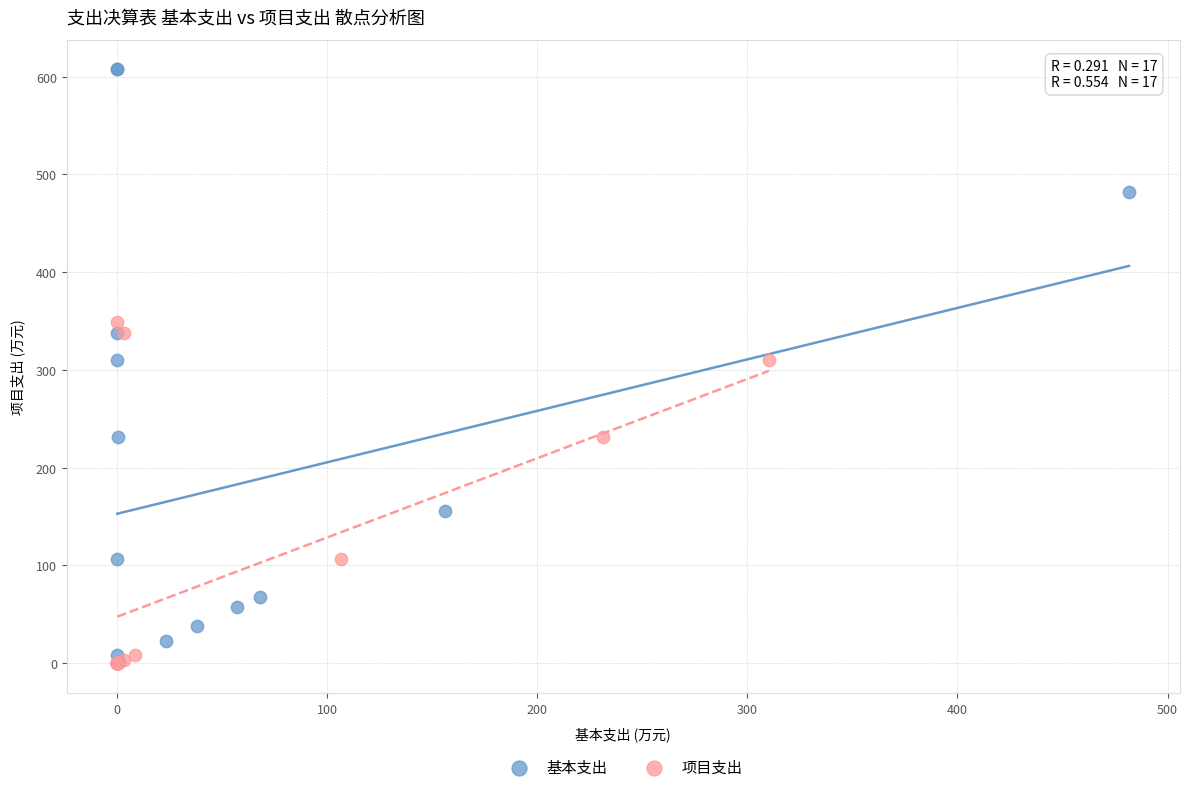

What are all the series names shown in the legend?

基本支出, 项目支出